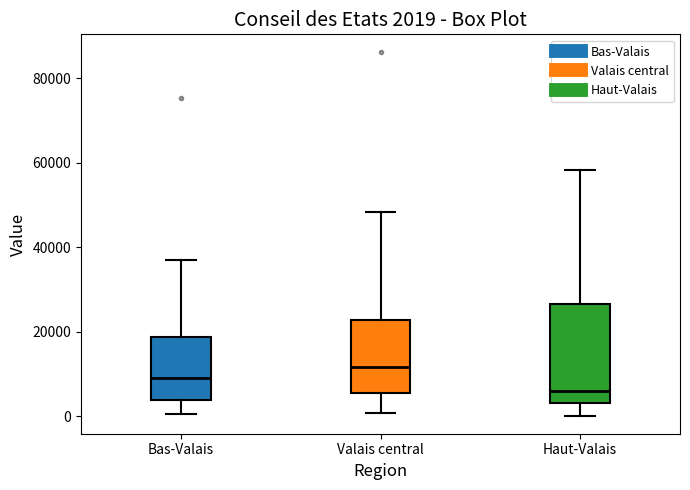

Comparing the boxes themselves (not the whiskers), which one is the tallest?

Haut-Valais